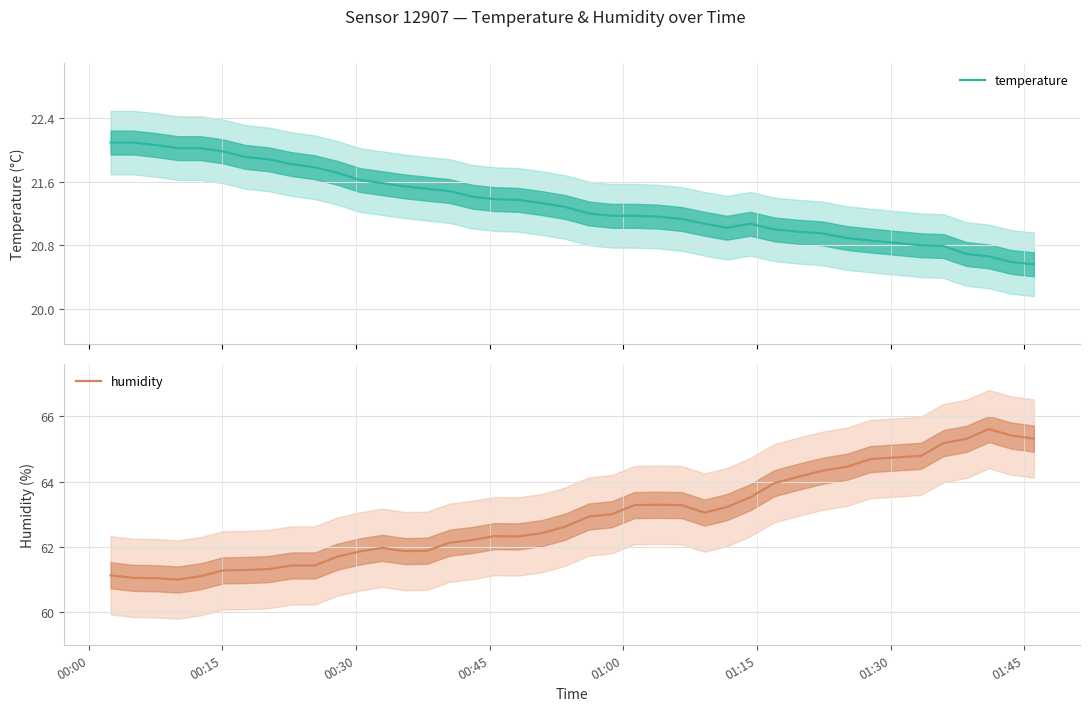

What is the lowest value of the humidity series?

61.0